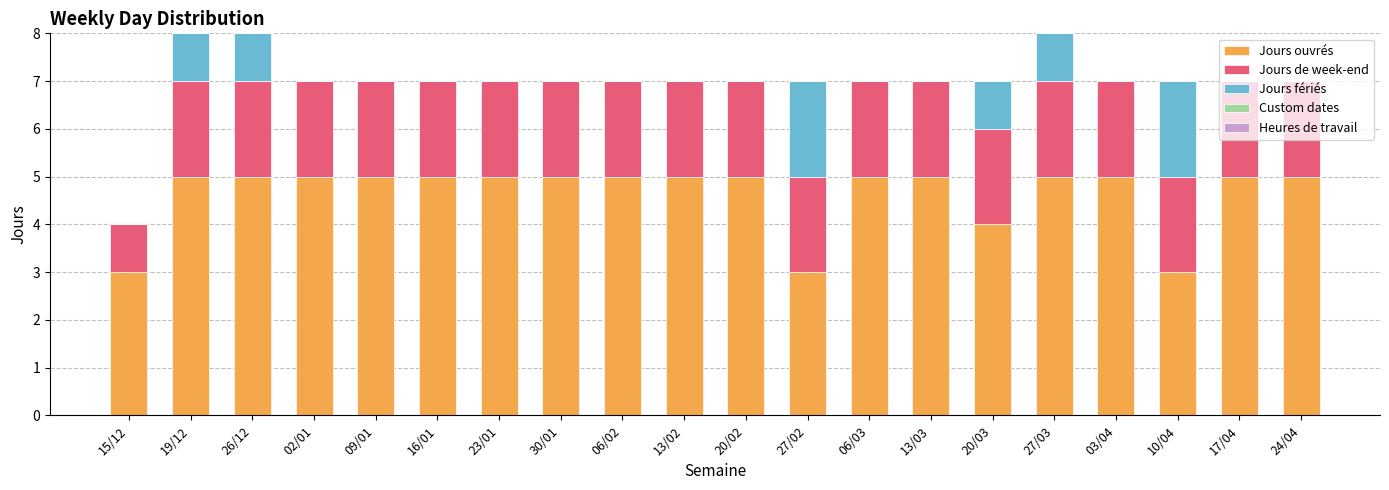

Is it true that Jours ouvrés equals 5 at 13/02?

True